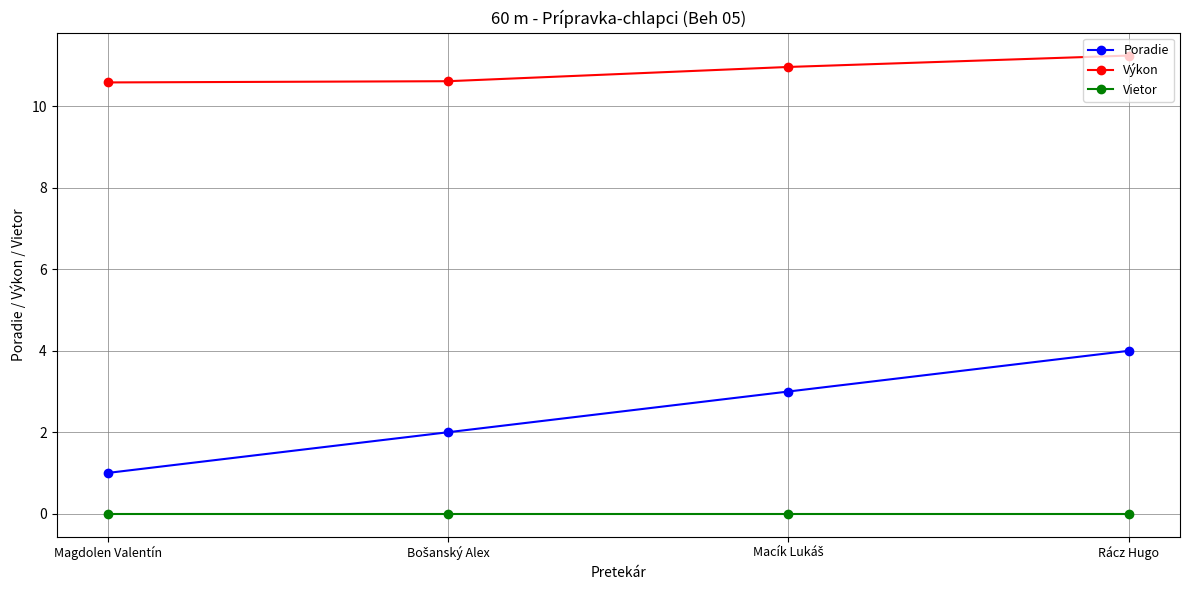

True or false: Výkon has more than 0 points higher than both neighbors.

False